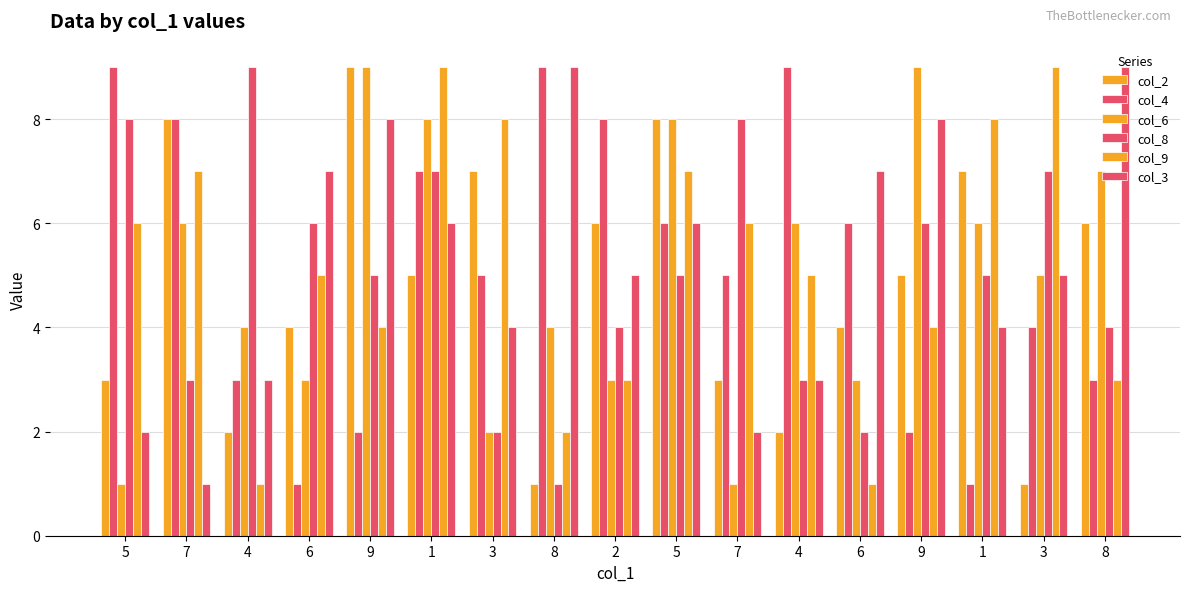

Are the bars grouped side by side (vs. stacked)?

Yes